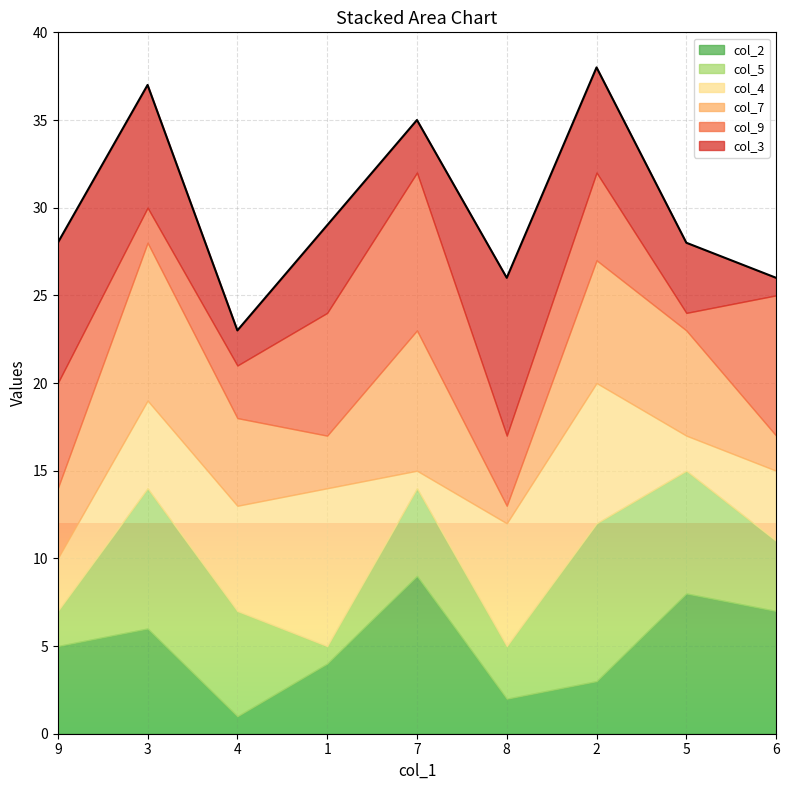

True or false: col_5 and col_9 intersect in this chart.

True